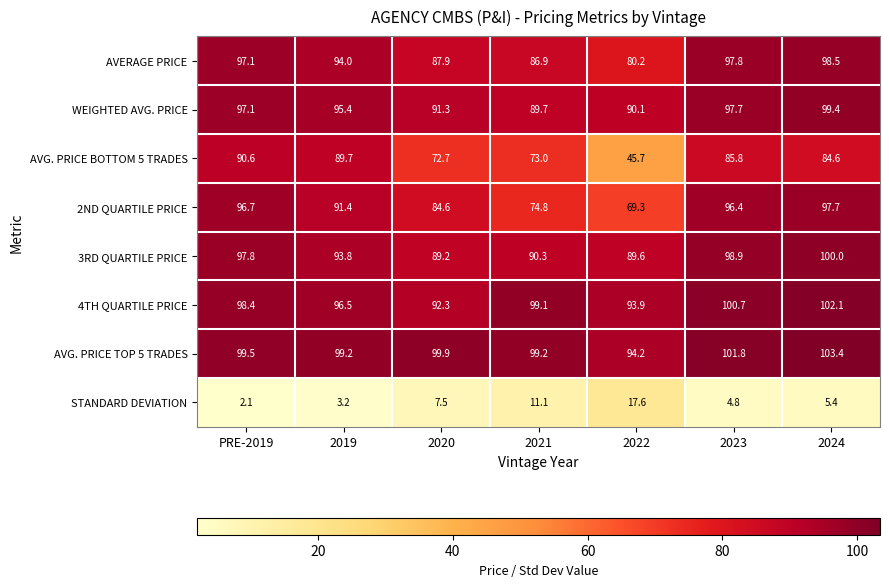

Where is AVG. PRICE BOTTOM 5 TRADES nearest to the value 68?

2020